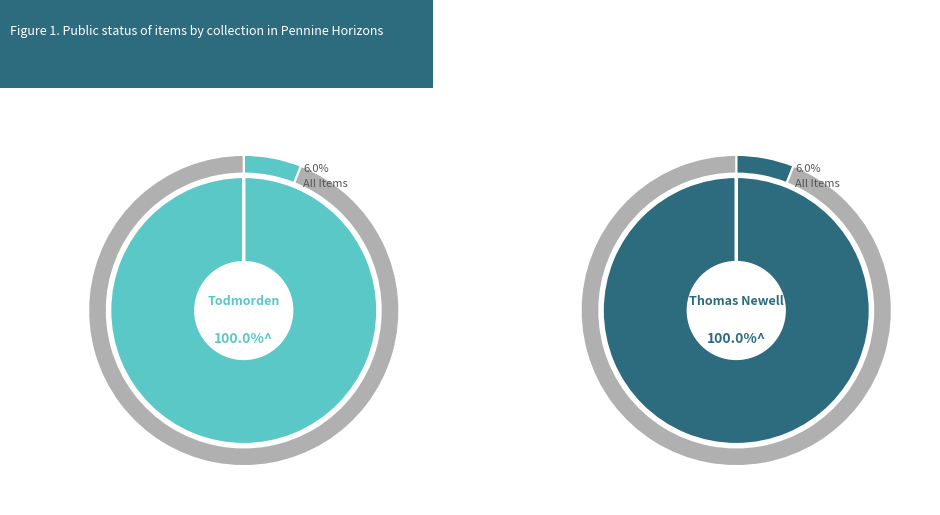

Between Todmorden General and Thomas Newell collection, which series saw the biggest shift?

public